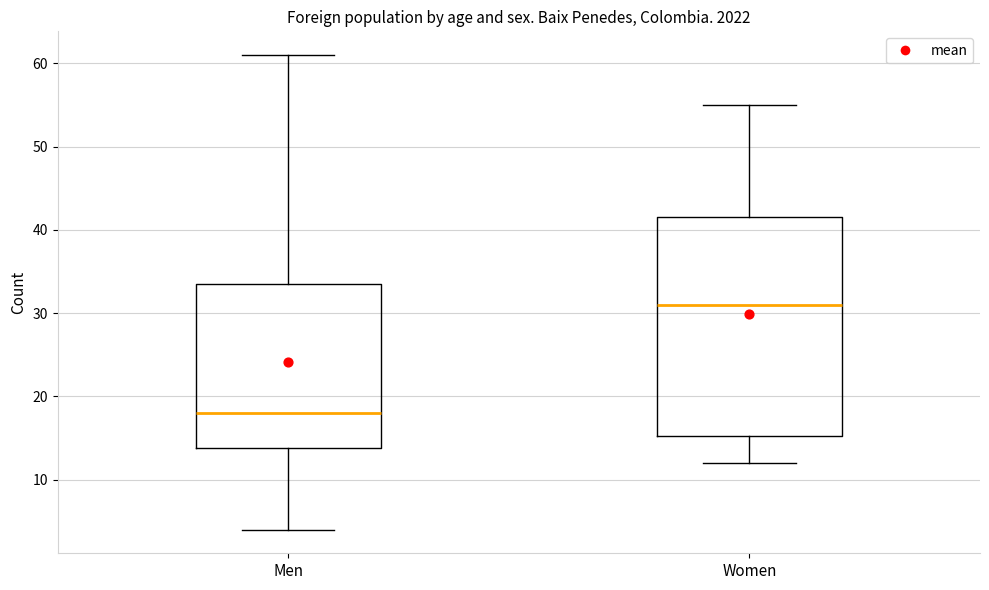

Reading left to right, read every box against the y-axis: the position of its median line, the range the box covers, and the ends of its whiskers. The values are not printed on the chart, so give them approximately, as read against the axis.

Men: median 18, box 14 to 34, whiskers 4 to 61
Women: median 31, box 15 to 42, whiskers 12 to 55